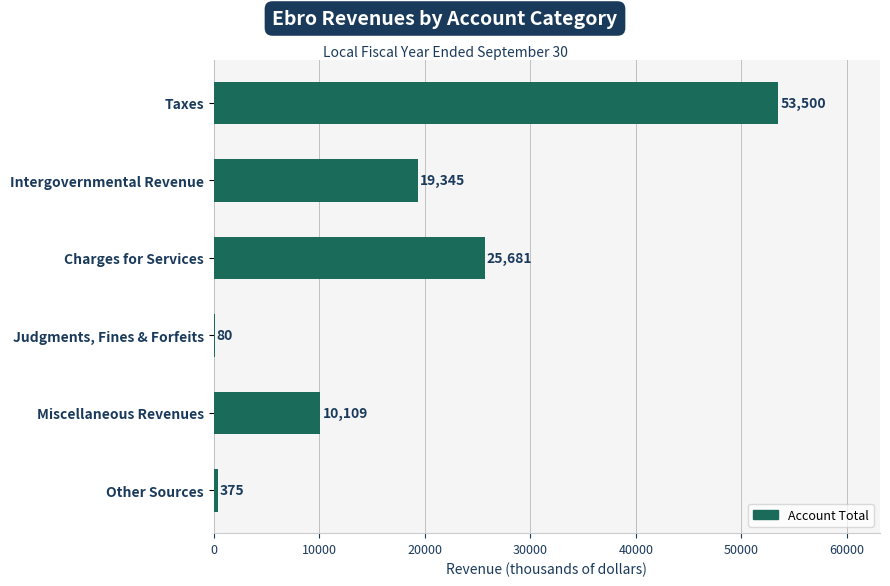

The value at Charges for Services is 44455. True or false?

False